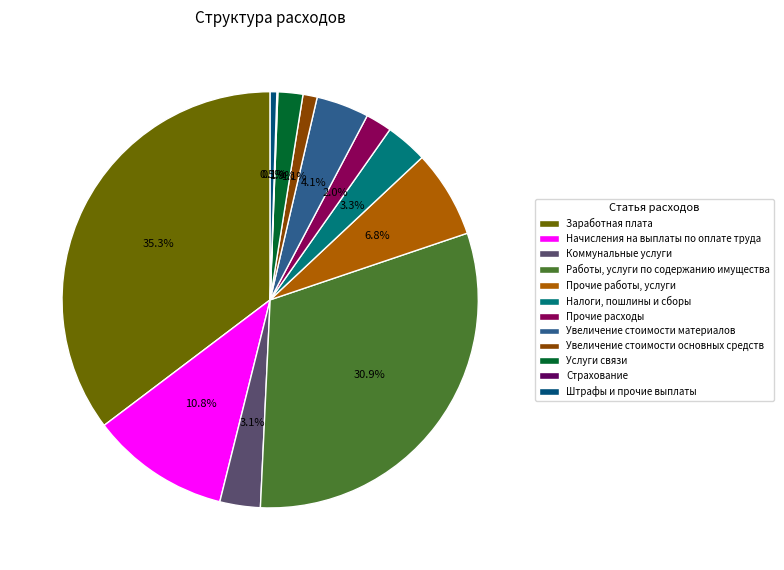

What percentage is NOT represented by Работы, услуги по содержанию имущества?

69.1%